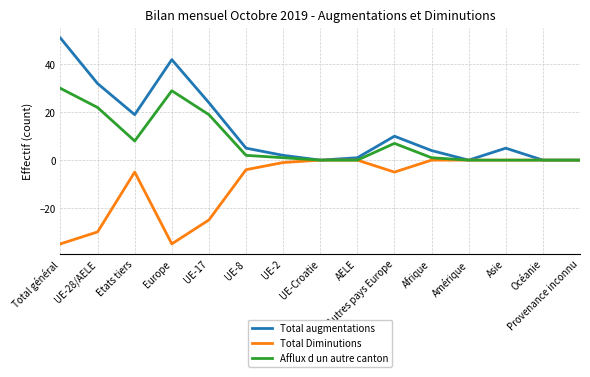

What is the maximum value shown in the chart?

51